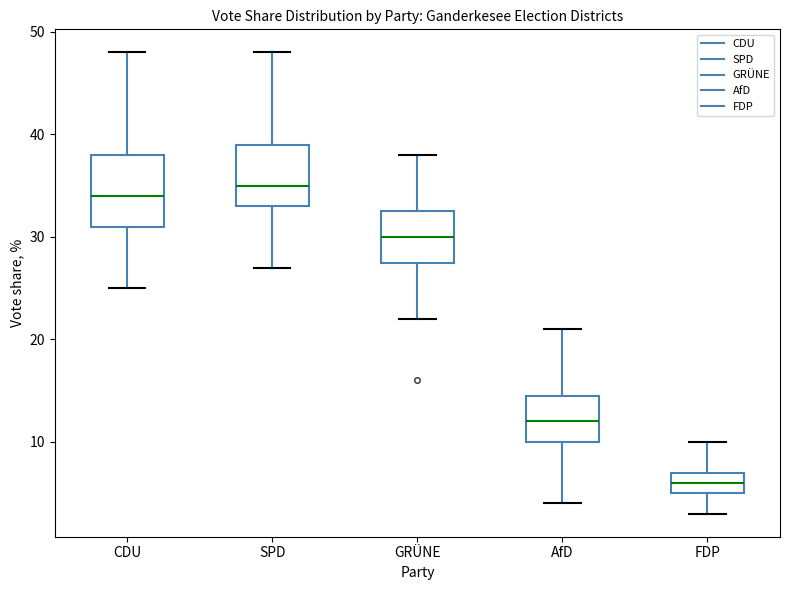

Which box's median line is the highest?

SPD